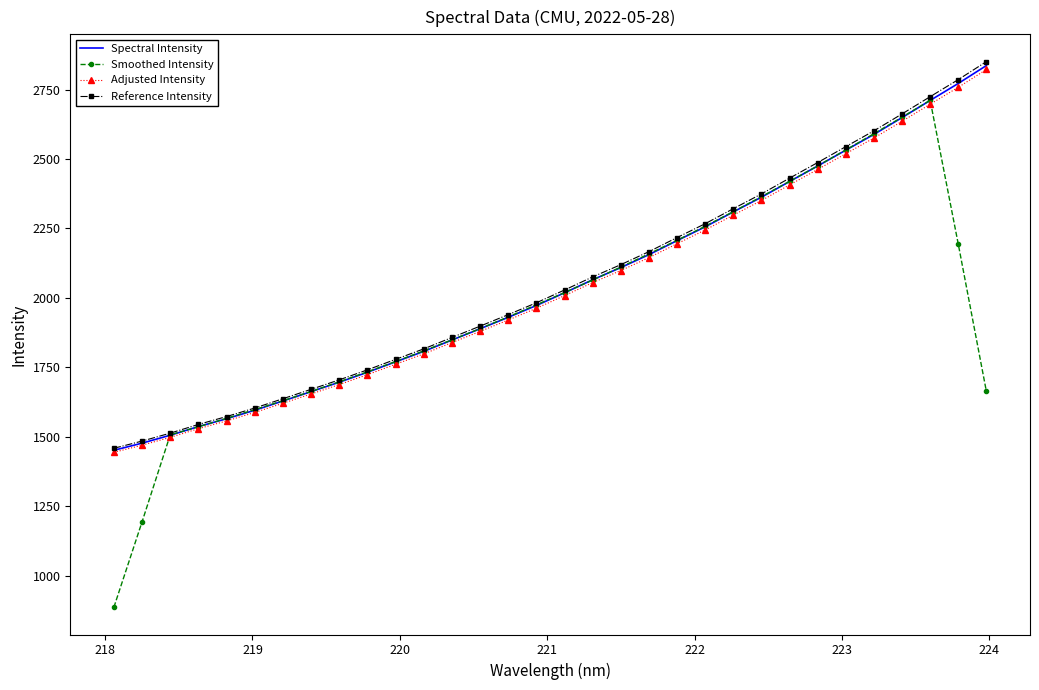

What are all the series names shown in the legend?

Spectral Intensity, Smoothed Intensity, Adjusted Intensity, Reference Intensity